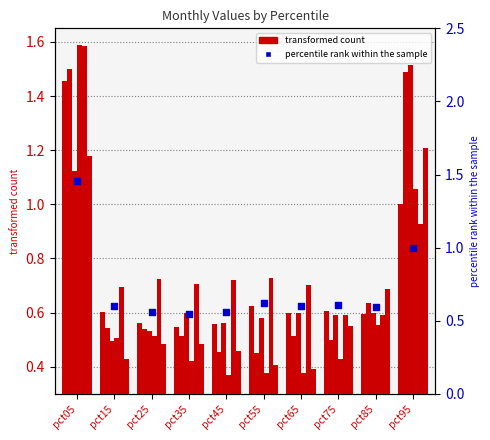

Is the value of Jan at pct15 greater than the value of Apr at pct65?

Yes